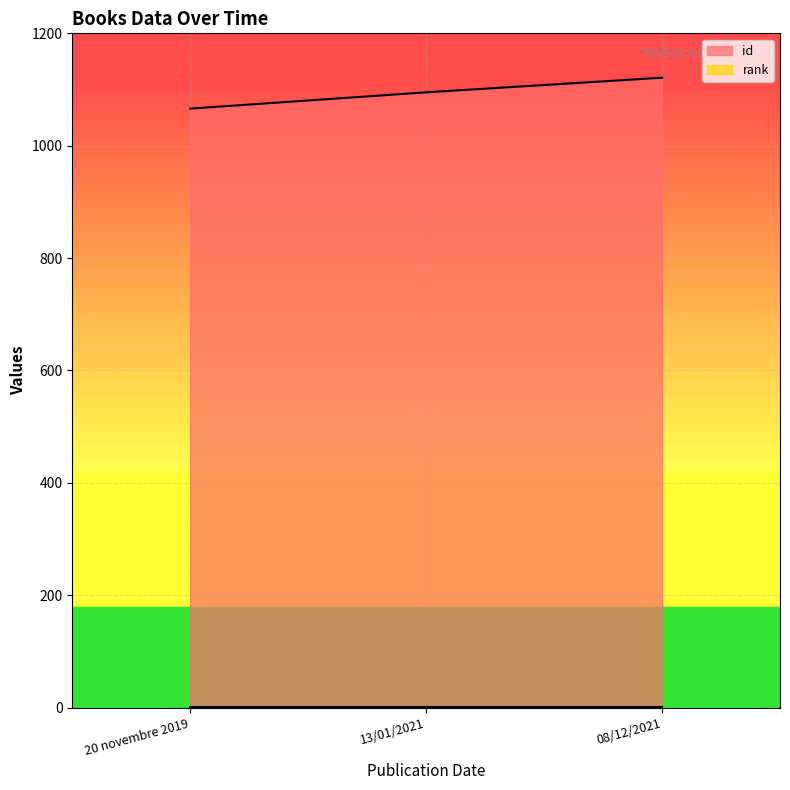

What is the difference between the maximum and second lowest values?

26